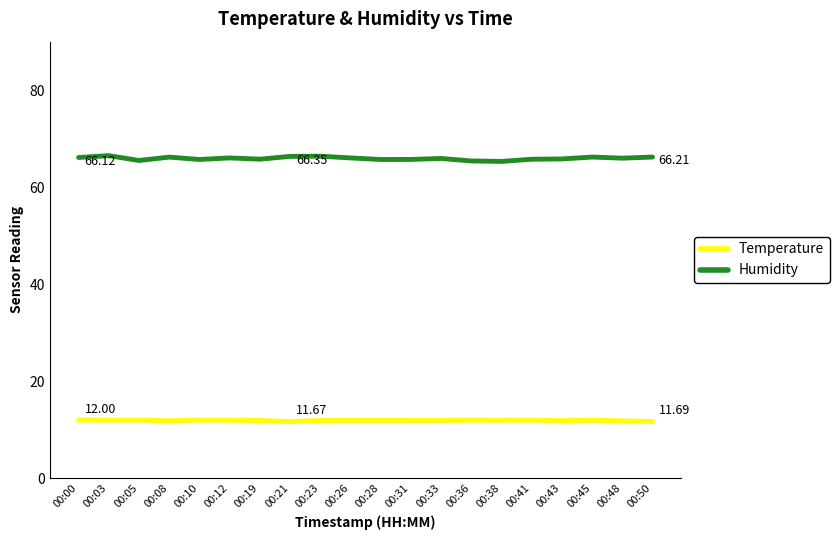

How many lines are shown in the chart?

2